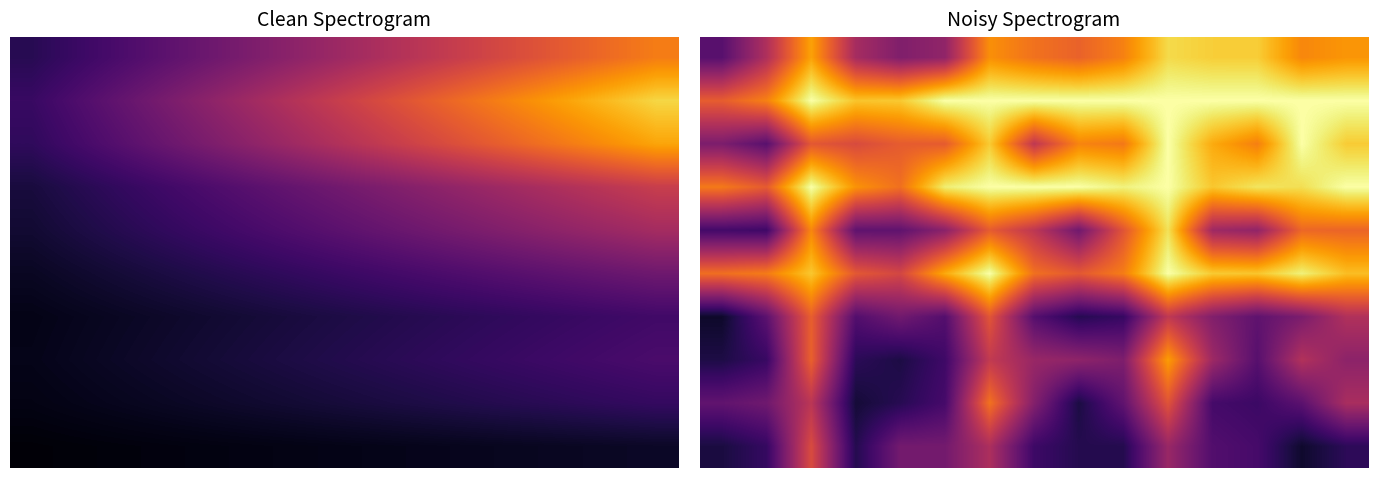

Which category has the highest value across all series?

2